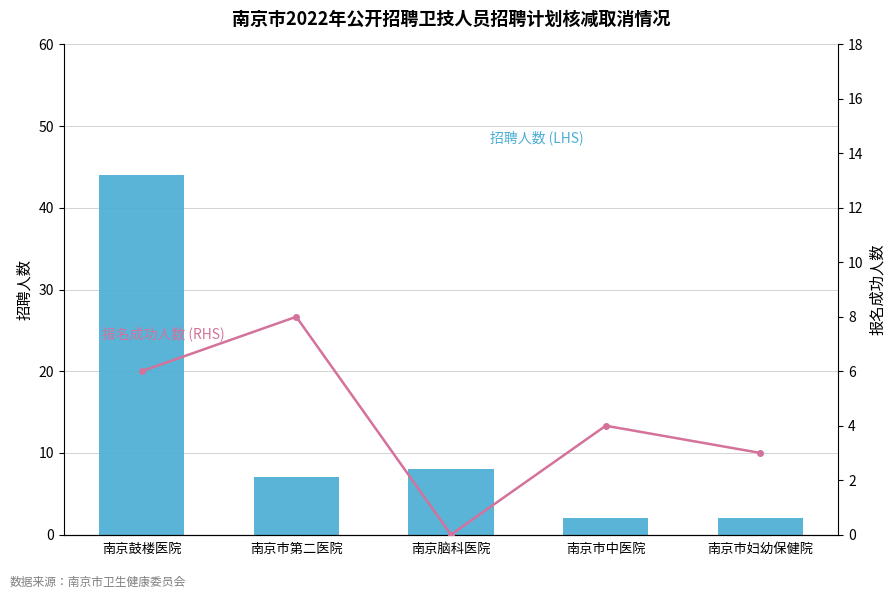

Reading left to right, transcribe all the data shown in this chart.

招聘人数: 南京鼓楼医院=44	南京市第二医院=7	南京脑科医院=8	南京市中医院=2	南京市妇幼保健院=2
报名成功人数: 南京鼓楼医院=6	南京市第二医院=8	南京脑科医院=0	南京市中医院=4	南京市妇幼保健院=3